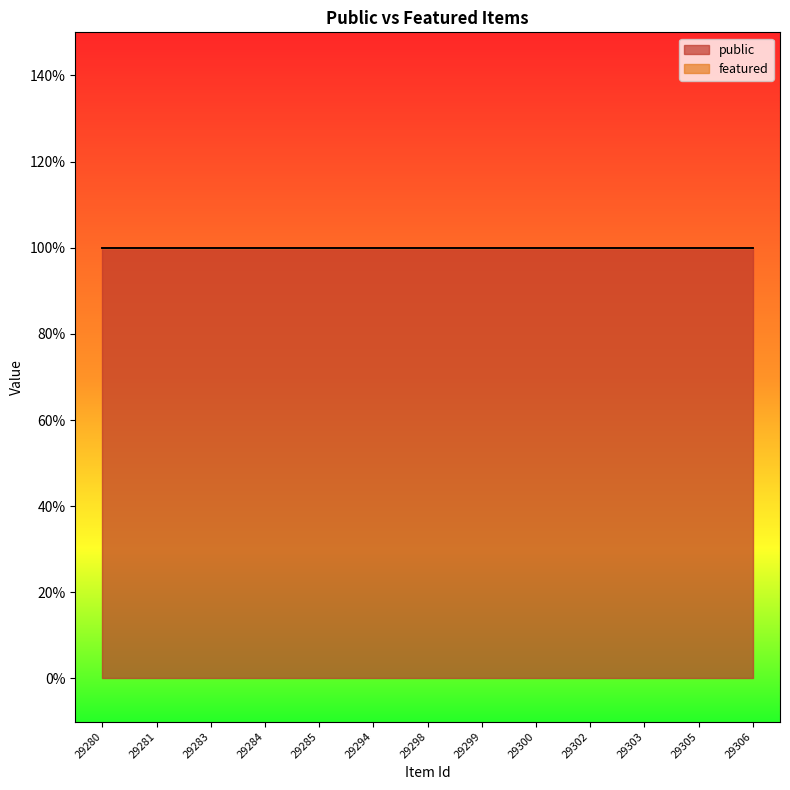

Rank the series by their average value, from lowest to highest.

featured, public